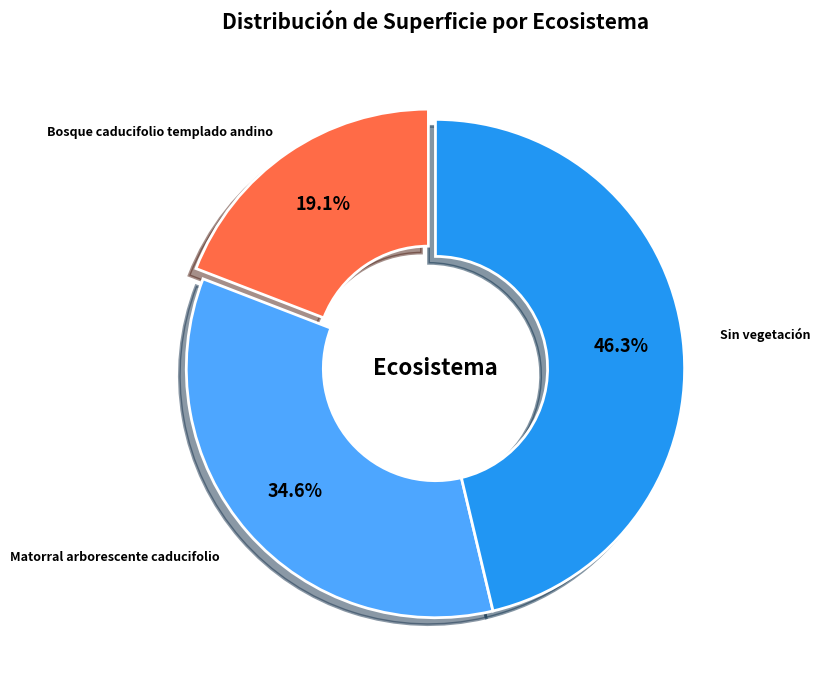

How many slices are in this pie chart?

3